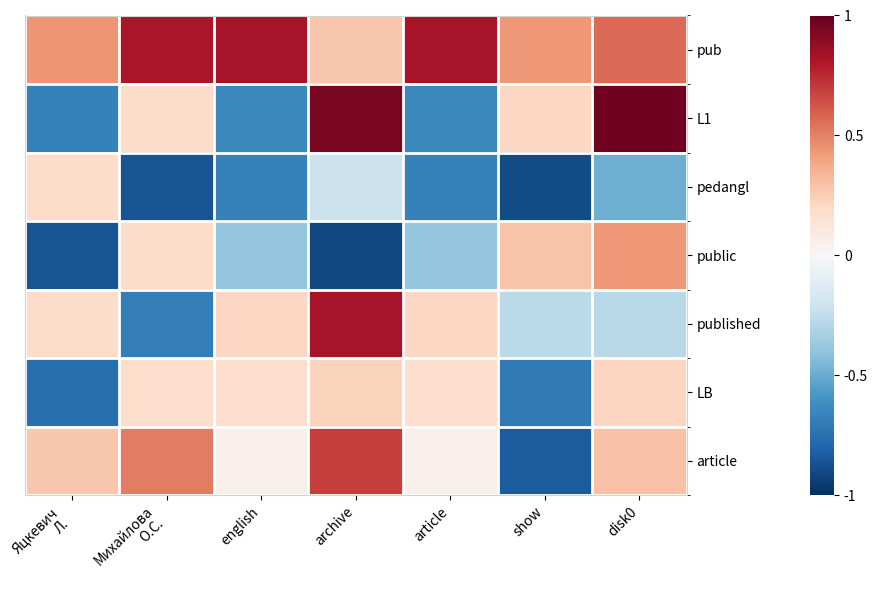

At which category is the sum across all series the highest?

archive